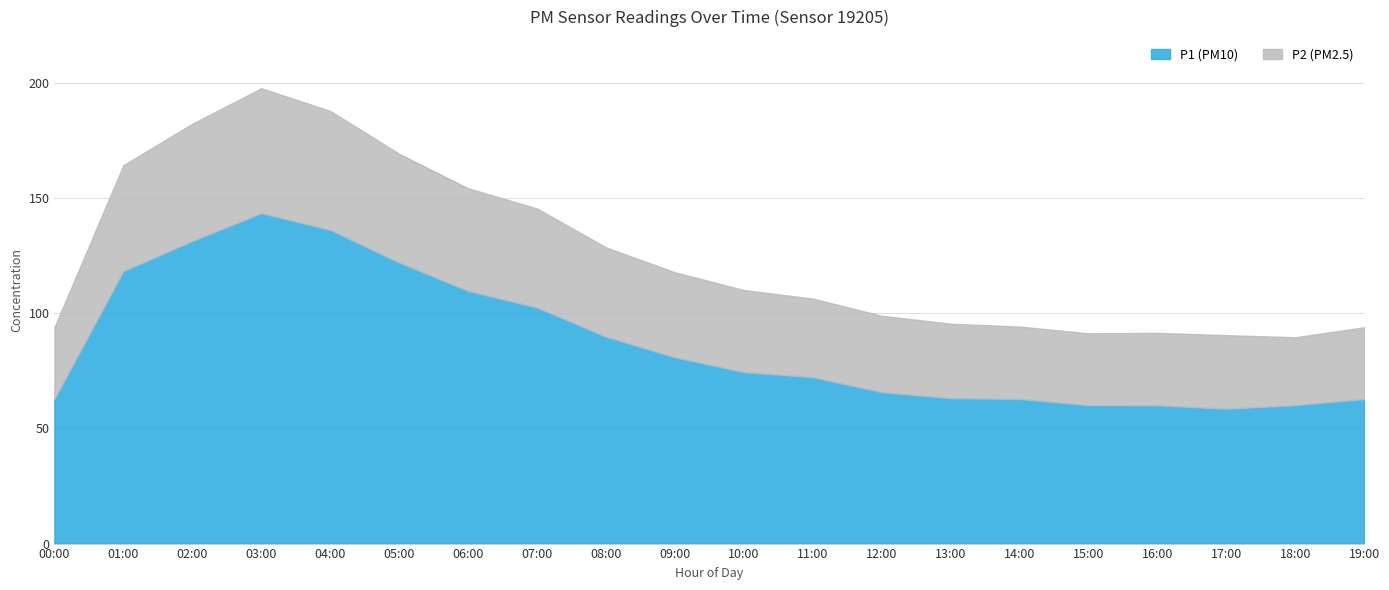

What are all the series names shown in the legend?

P1 (PM10), P2 (PM2.5)